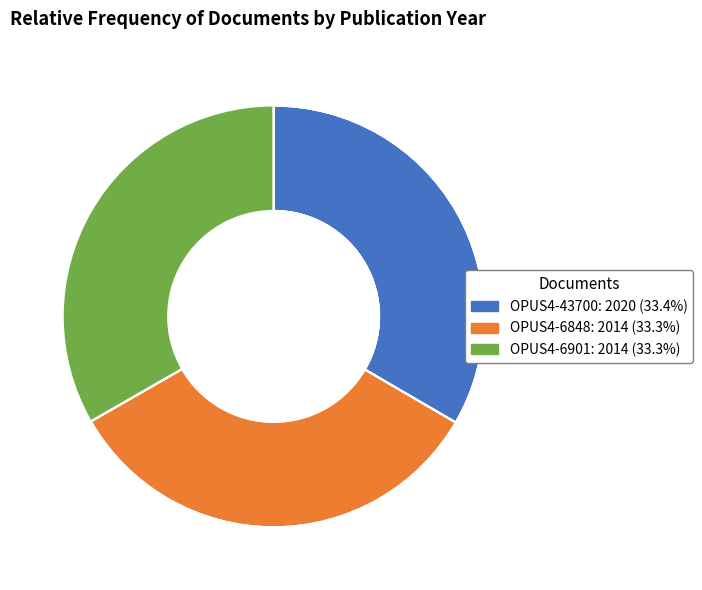

Rank the categories by value from highest to lowest.

OPUS4-43700, OPUS4-6848, OPUS4-6901